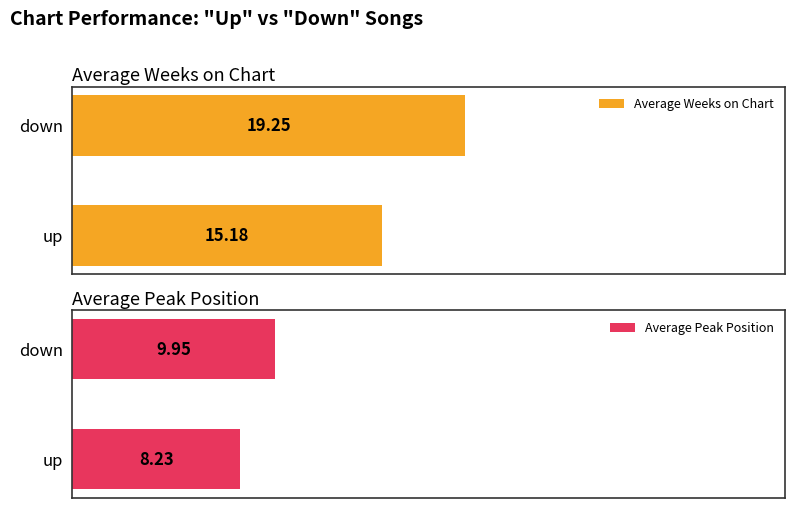

Rank the categories by Average Weeks on Chart value from highest to lowest.

down, up